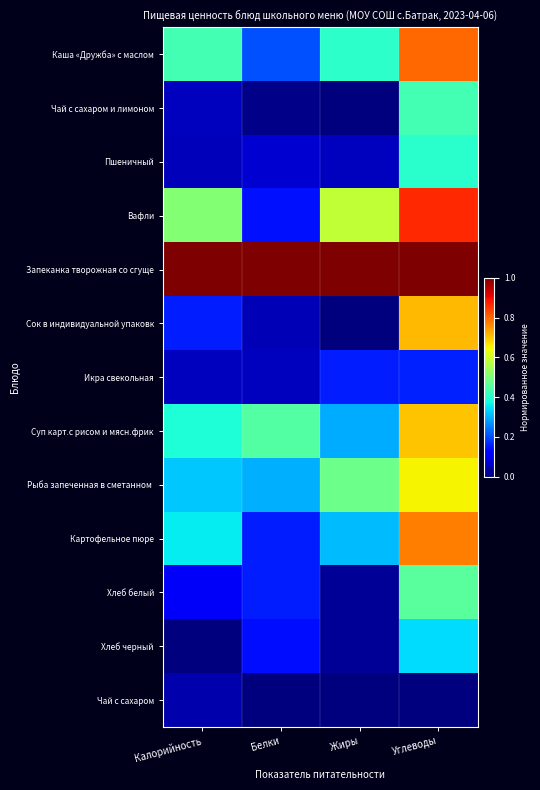

Between Белки and Жиры, which series saw the biggest shift?

Вафли